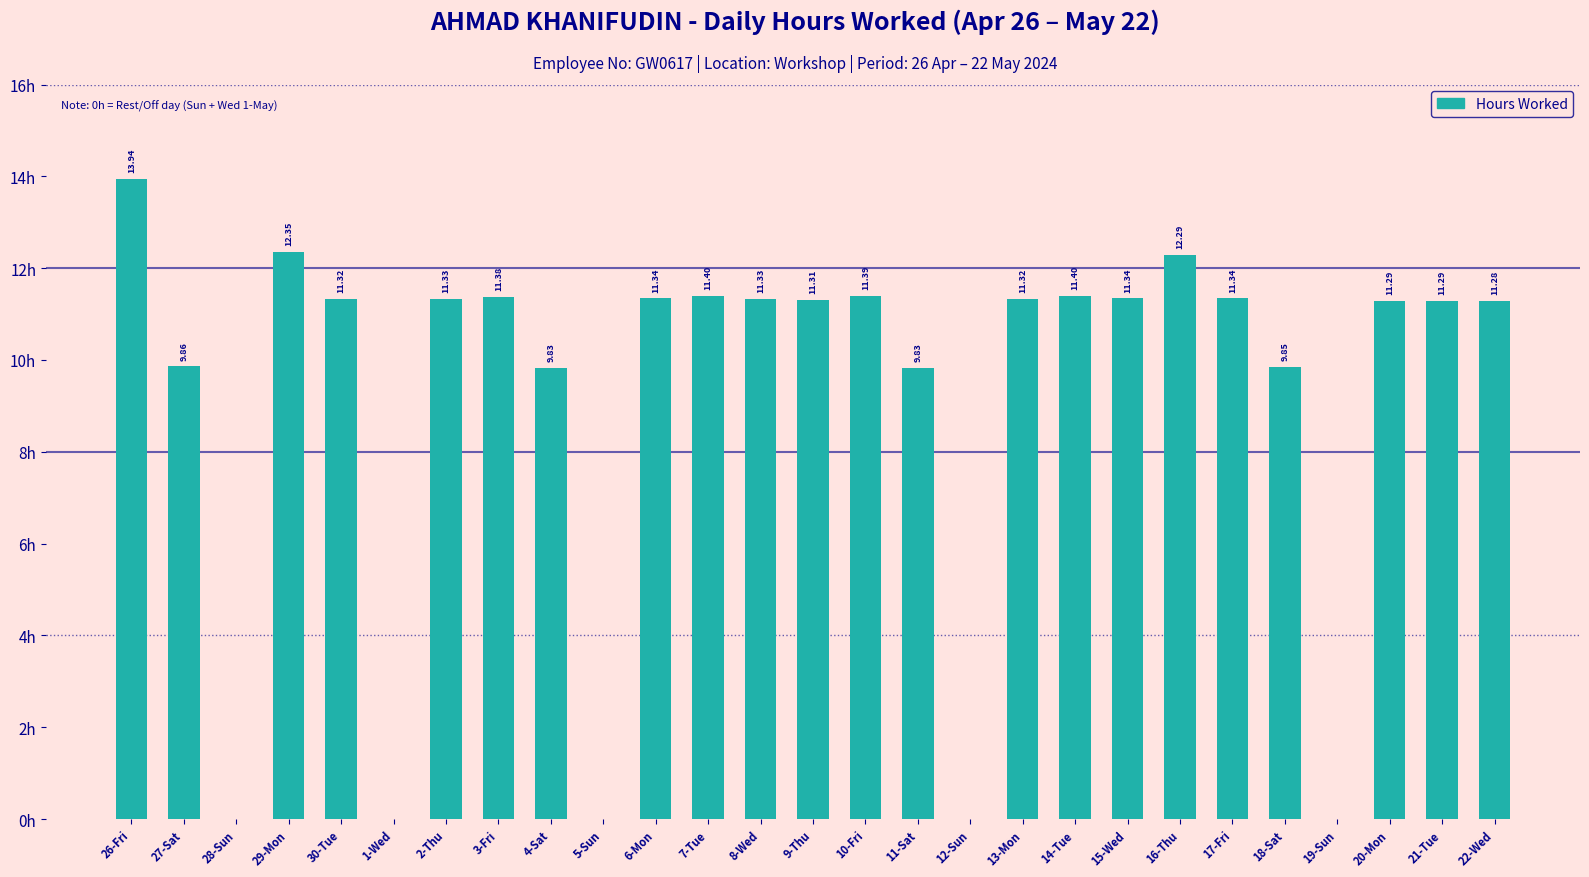

Which has a higher value, 4-Sat or 5-Sun?

4-Sat